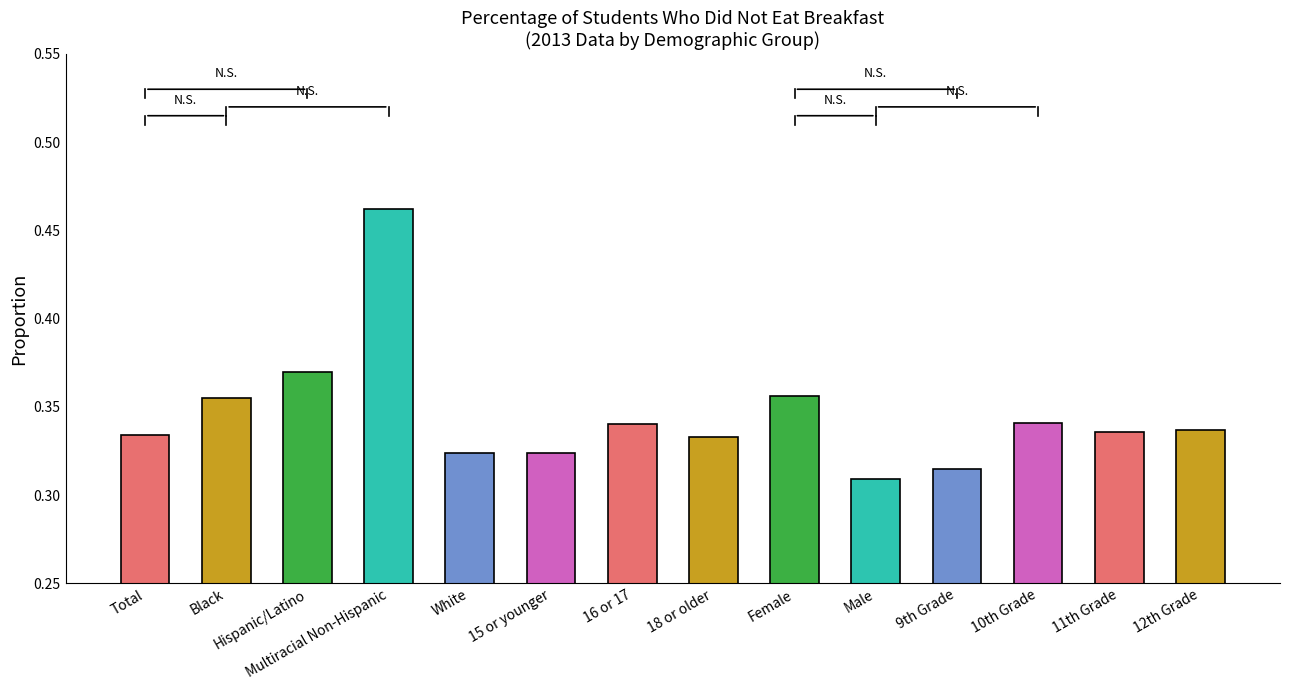

Is it true that the value at Black is 0.2?

False